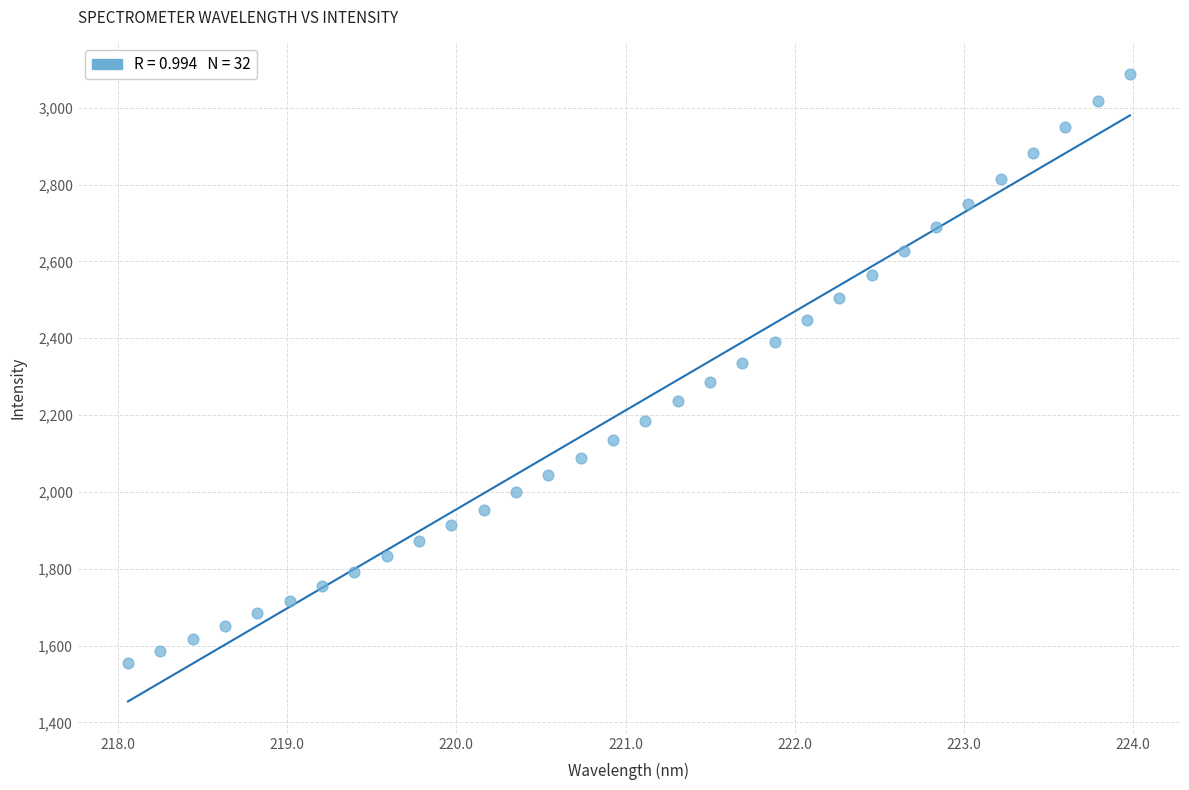

What is the range of Y values (max minus min)?

1533.0